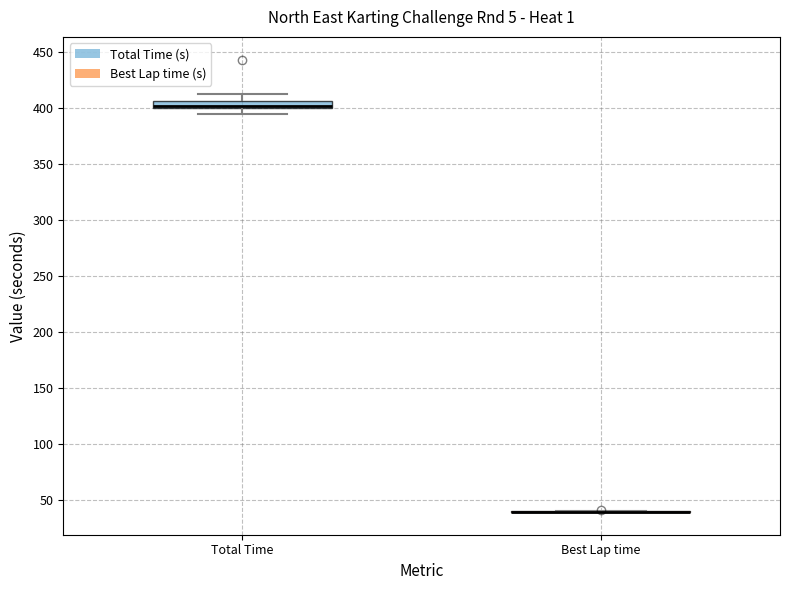

Which box is the tallest, from its lower edge to its upper edge?

Total Time